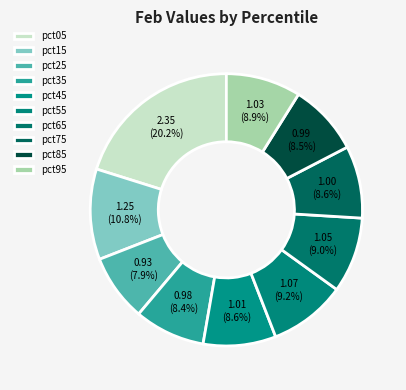

The pct45 slice represents 1% of the pie. True or false?

False